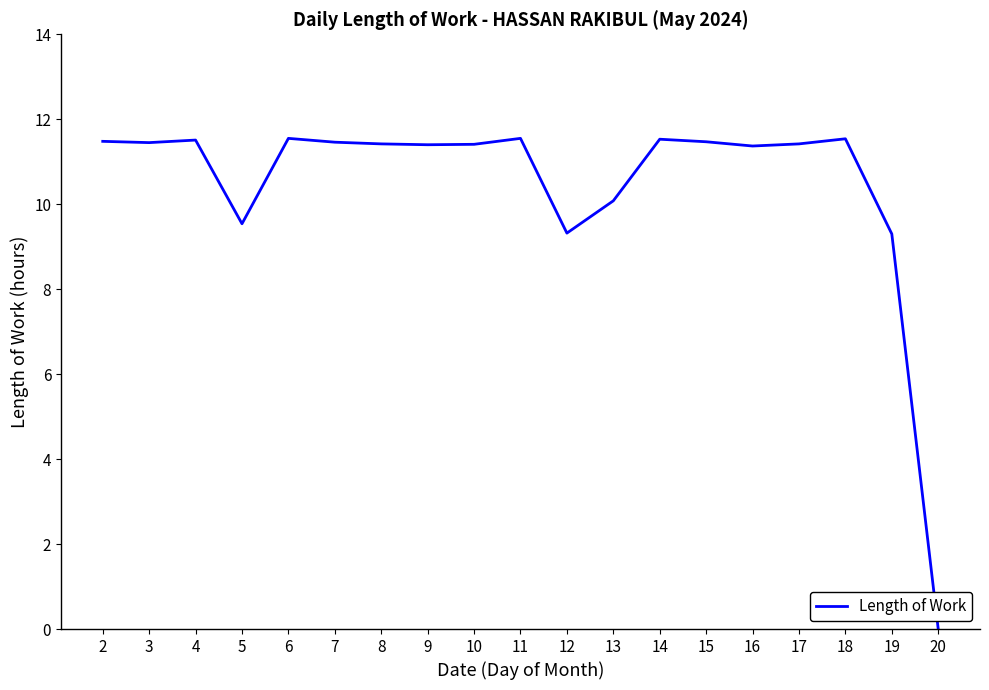

At which category does the chart reach its minimum across all series?

20